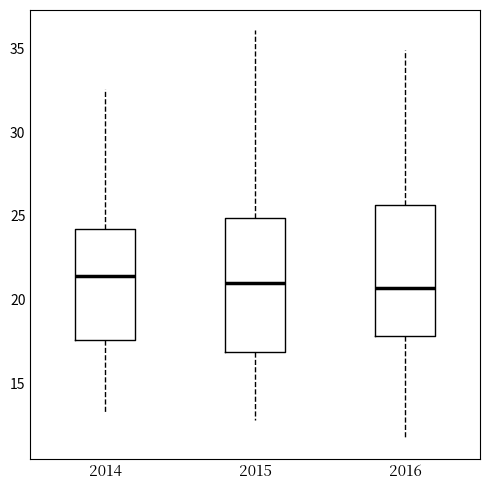

Reading left to right, read every box against the y-axis: the position of its median line, the range the box covers, and the ends of its whiskers. The values are not printed on the chart, so give them approximately, as read against the axis.

2014: median 21.5, box 17.5 to 24.5, whiskers 13.0 to 32.5
2015: median 21.0, box 17.0 to 25.0, whiskers 13.0 to 36.0
2016: median 20.5, box 18.0 to 25.5, whiskers 11.5 to 35.0